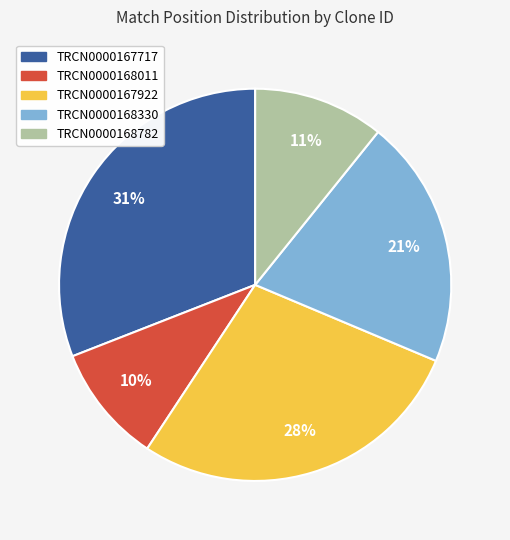

Do TRCN0000168330 and TRCN0000168782 together represent more than half of the pie?

No